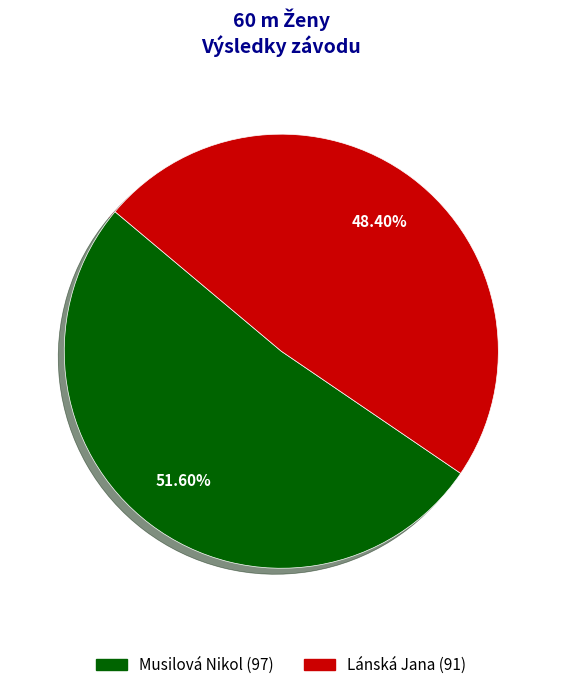

Which has a higher value, Musilová Nikol or Lánská Jana?

Musilová Nikol